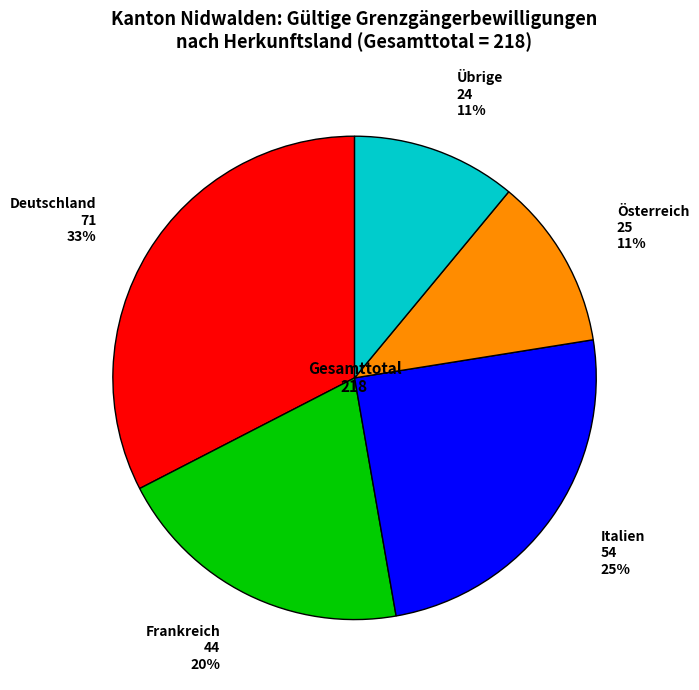

How many segments does this pie chart have?

5